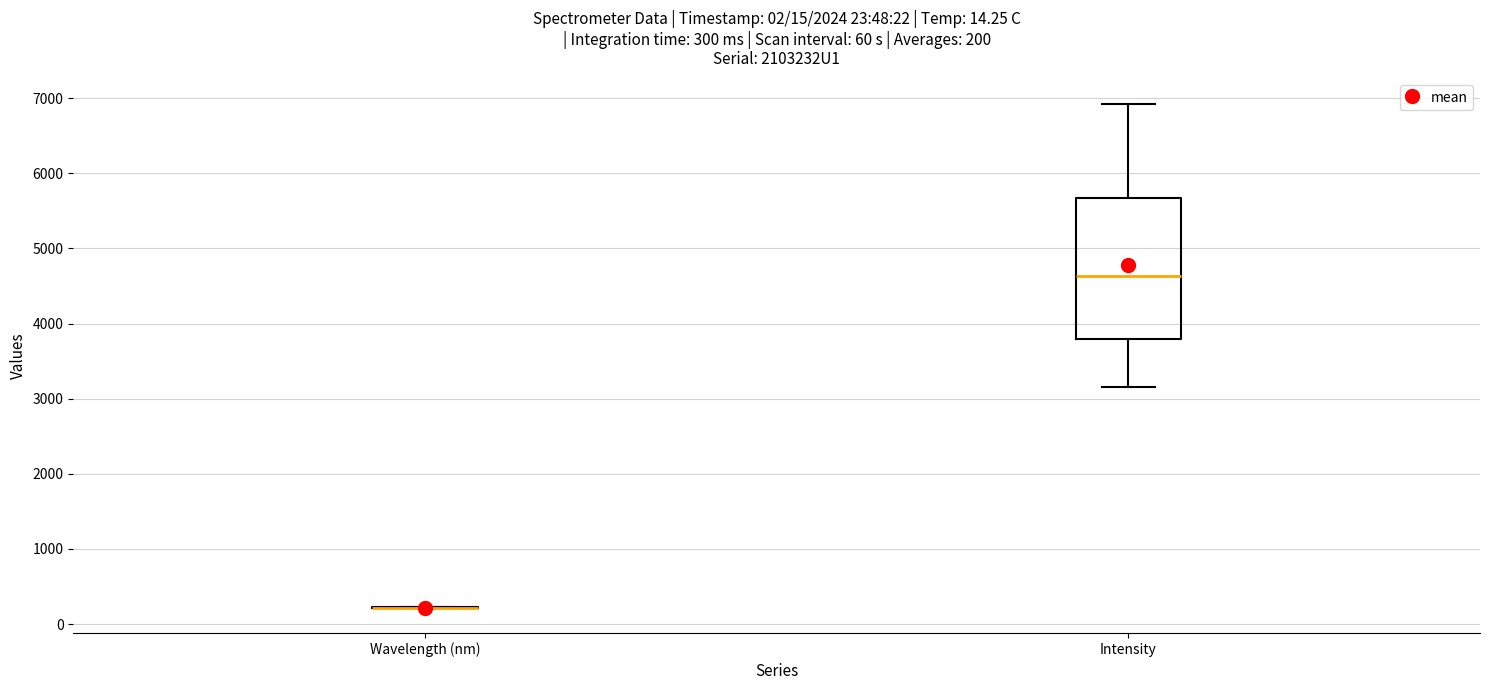

Which box is the tallest, from its lower edge to its upper edge?

Intensity